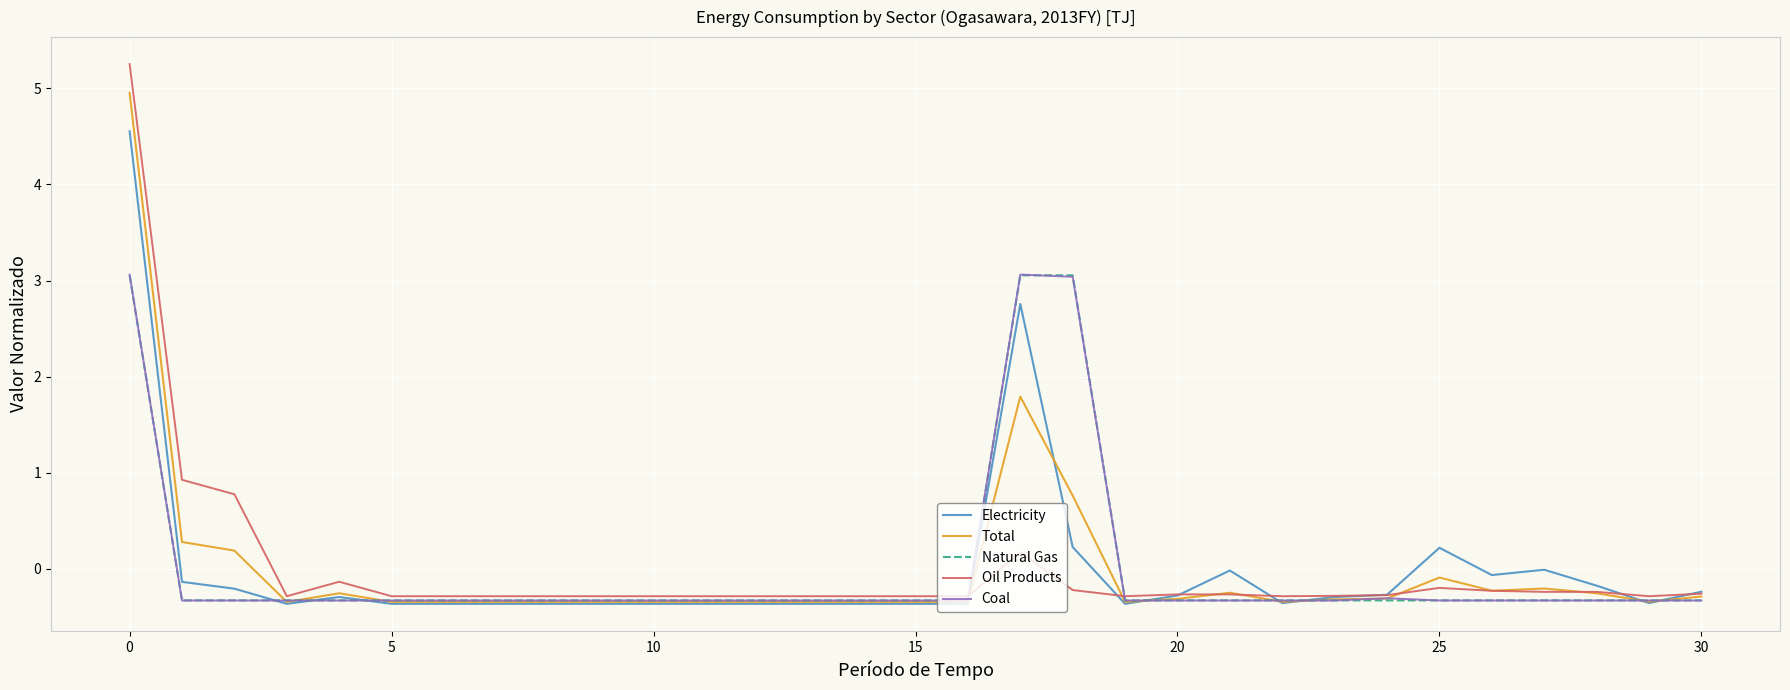

What is the minimum value for Total?

-0.3